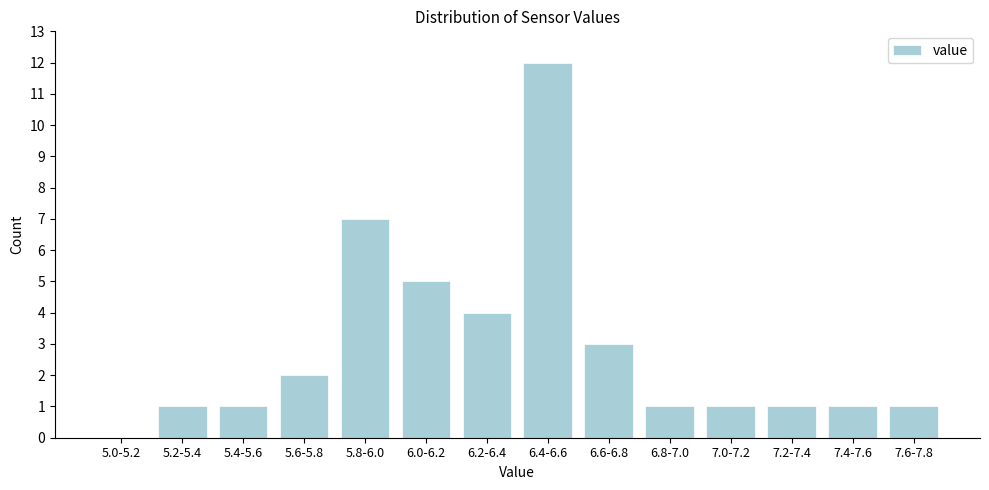

Reading left to right, transcribe all the data shown in this chart.

5.0-5.2=0	5.2-5.4=1	5.4-5.6=1	5.6-5.8=2	5.8-6.0=7	6.0-6.2=5	6.2-6.4=4	6.4-6.6=12	6.6-6.8=3	6.8-7.0=1	7.0-7.2=1	7.2-7.4=1	7.4-7.6=1	7.6-7.8=1